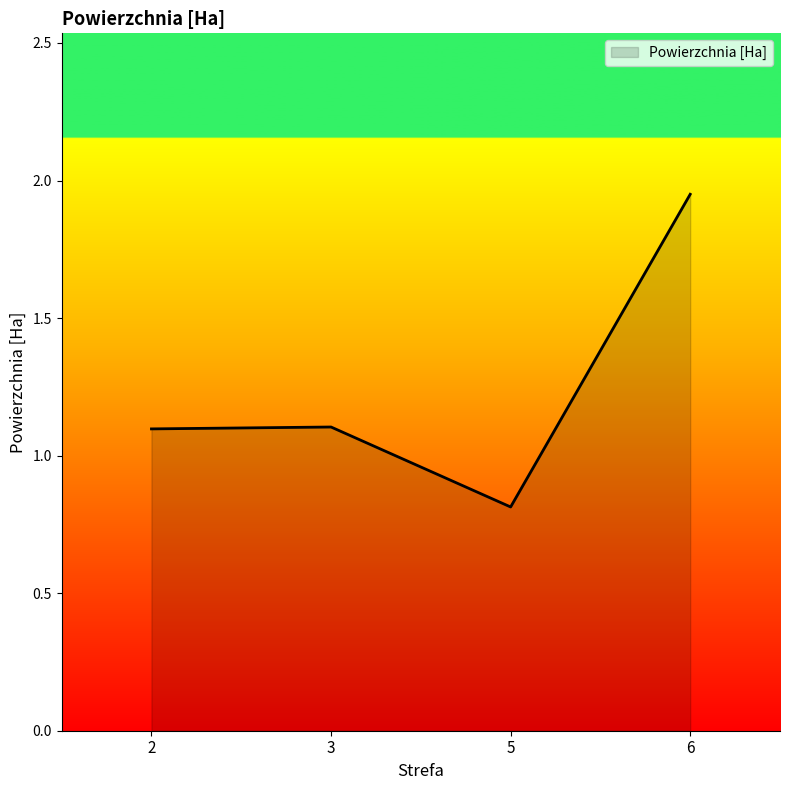

What is the average value?

1.2